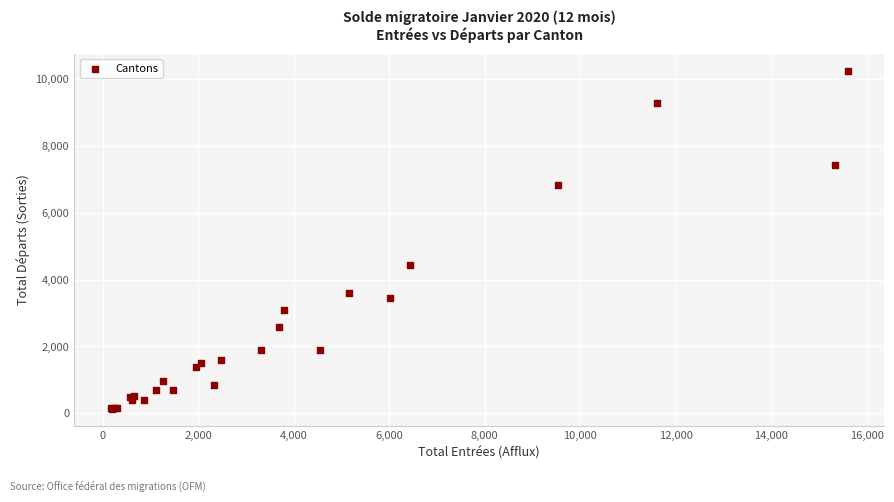

What Y value in the scatter plot is closest to 5187?

4447